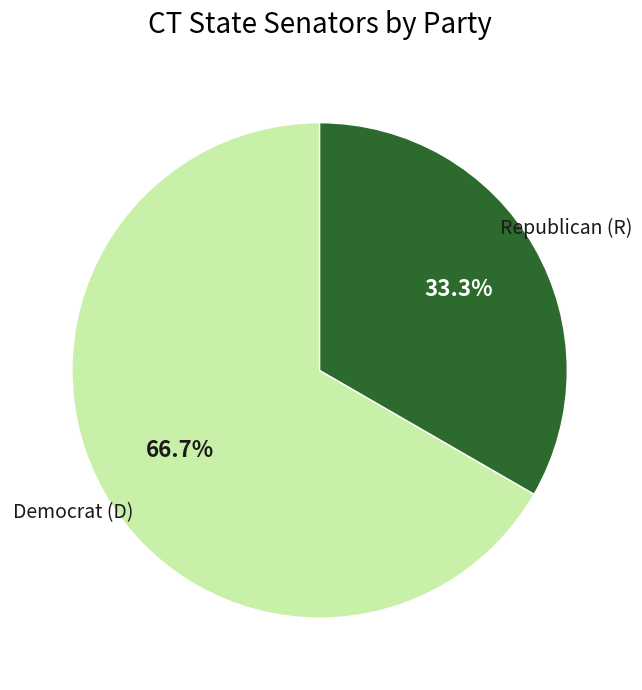

What percentage is NOT represented by Republican (R)?

66.7%